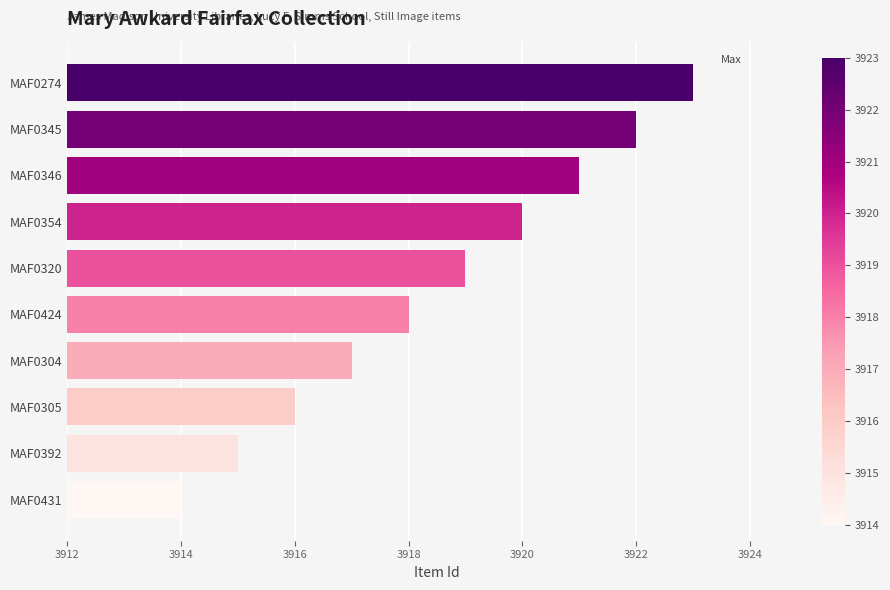

Which has a higher value, MAF0304 or MAF0346?

MAF0346